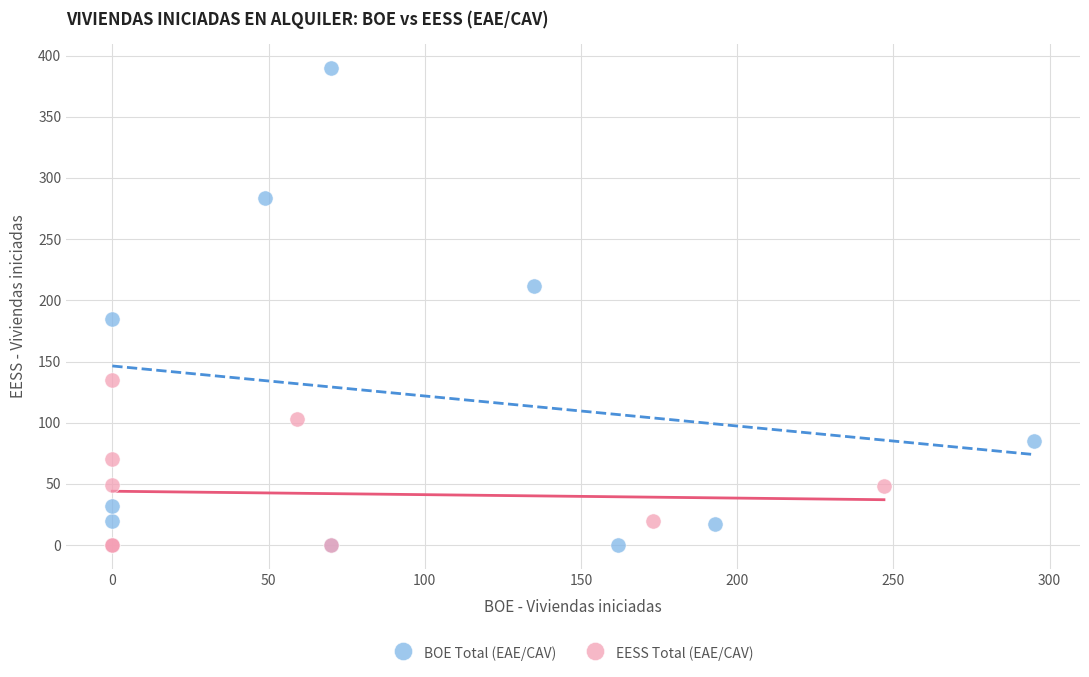

Which series has the largest Y range (max minus min)?

BOE Total (EAE/CAV)